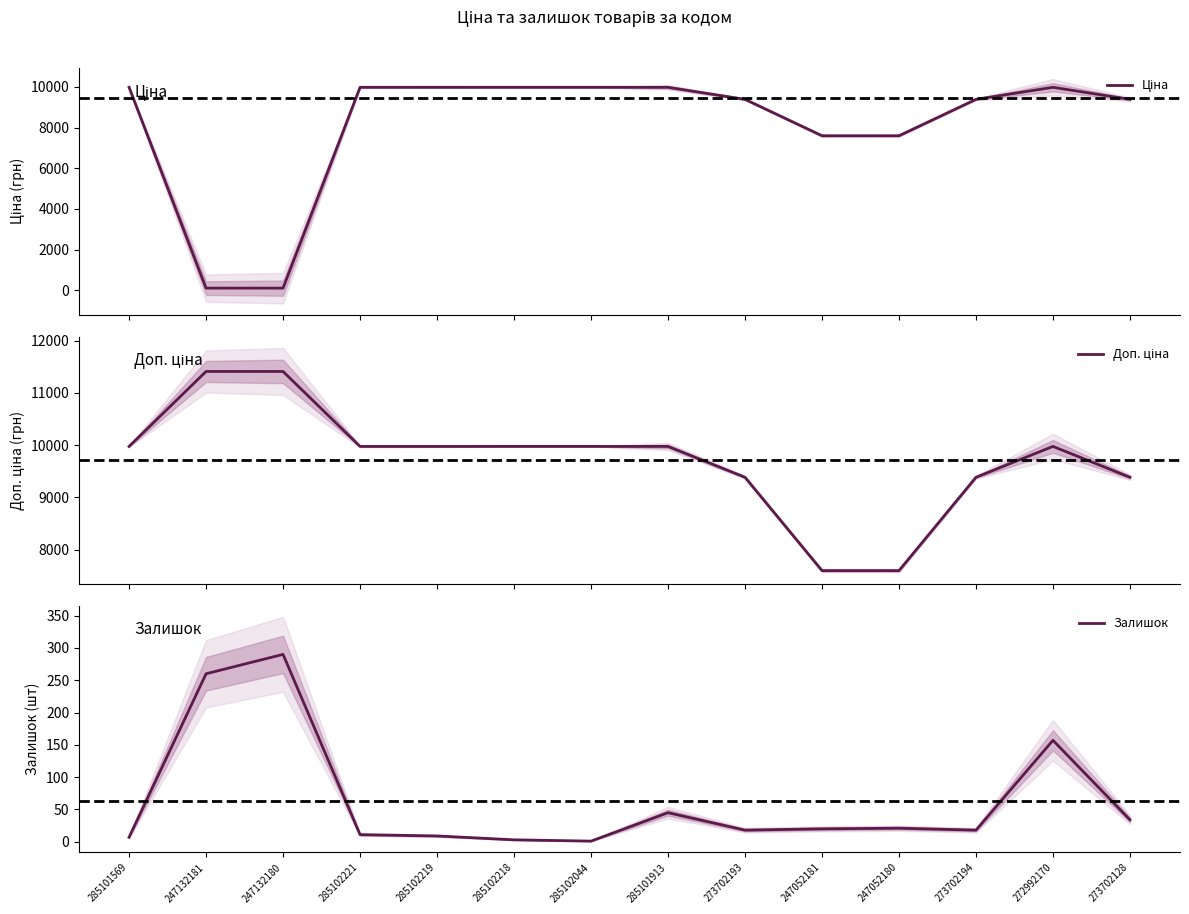

Reading left to right, what are all the values shown in this chart?

Ціна: 9975.0	114.1	114.1	9975.0	9975.0	9975.0	9975.0	9975.0	9384.0	7596.5	7596.5	9384.0	9975.0	9384.0
Доп. ціна: 9975.0	11410.0	11410.0	9975.0	9975.0	9975.0	9975.0	9975.0	9384.0	7596.5	7596.5	9384.0	9975.0	9384.0
Залишок: 7.0	260.0	290.0	11.0	9.0	3.0	1.0	45.0	18.0	20.0	21.0	18.0	157.0	34.0